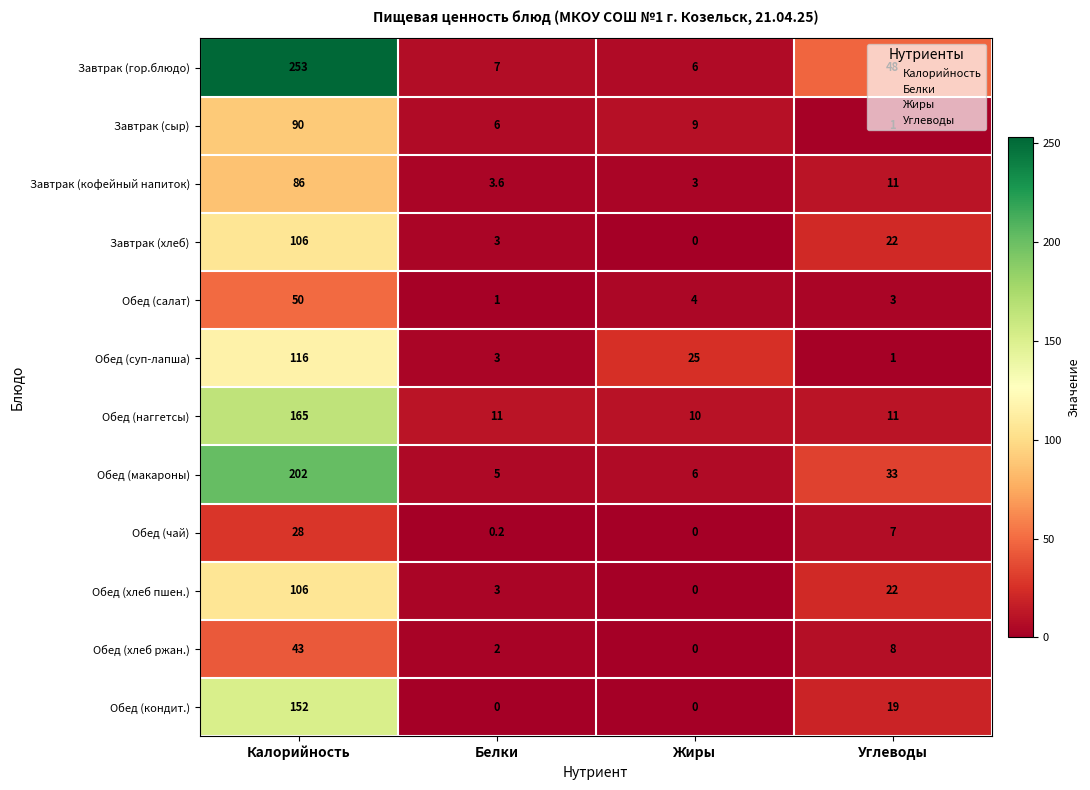

What is the maximum value for Завтрак (кофейный напиток)?

86.0